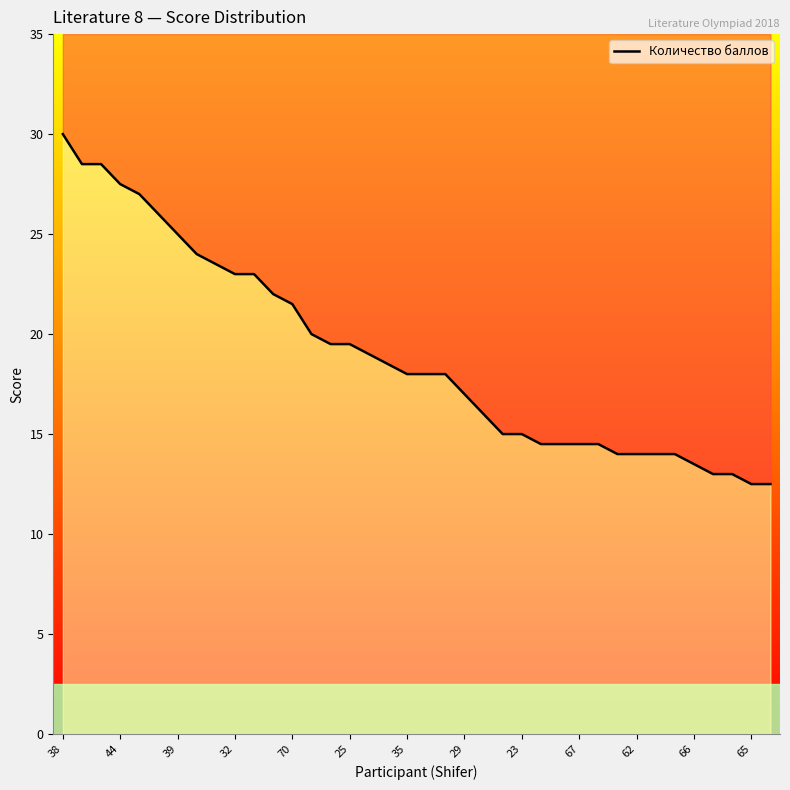

What is the greatest value displayed?

30.0